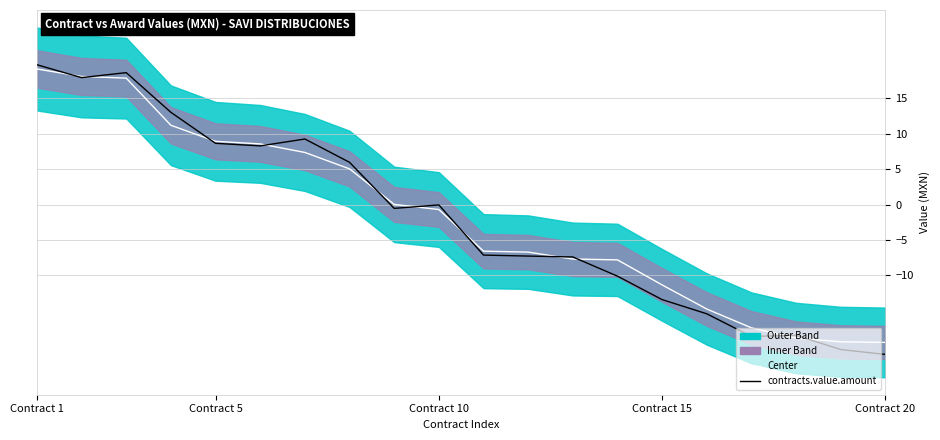

After their last crossing, which series has the higher values: contracts.value.amount or Center?

Center